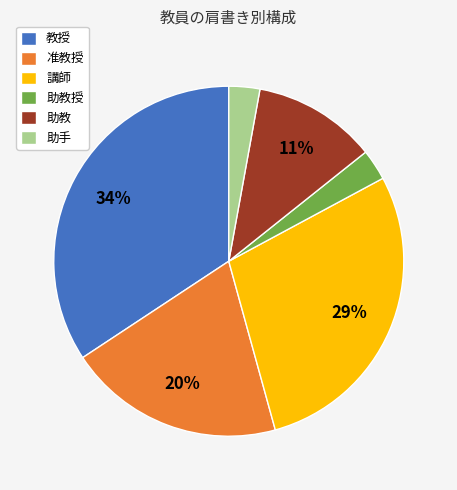

Is the sum of 准教授 and 助教授 greater than half?

No